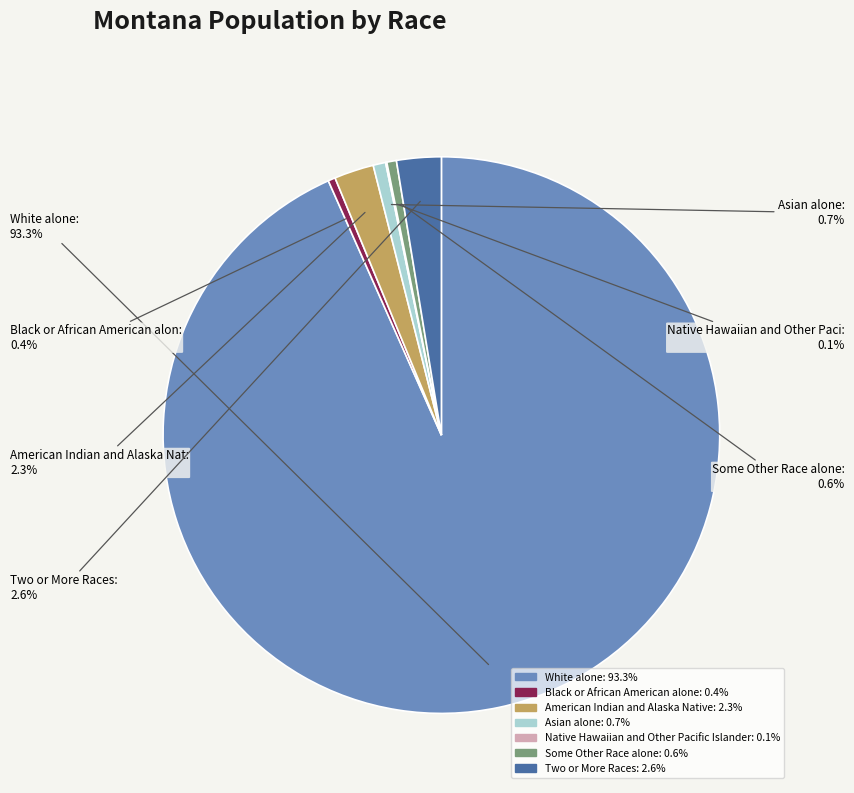

Is there any slice that represents more than half of the pie?

Yes